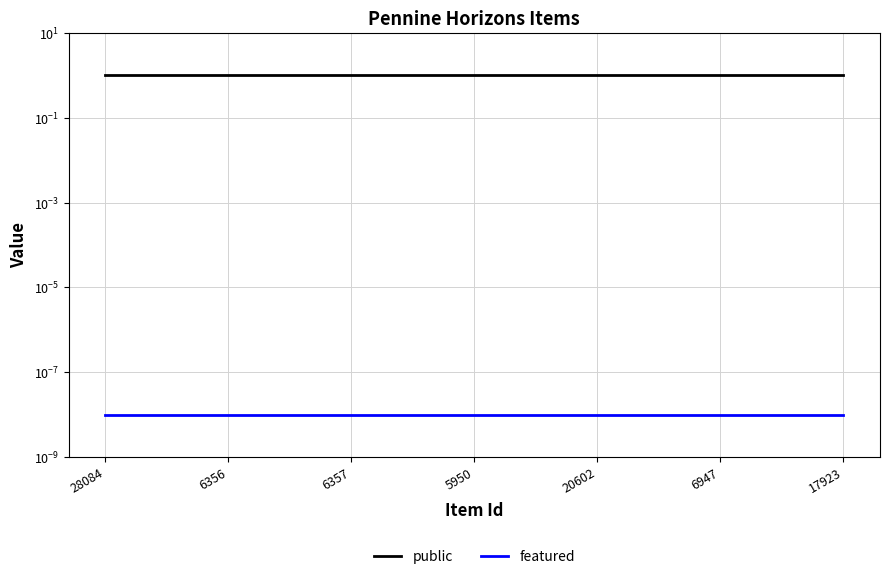

At which label is featured closest to 0?

28084